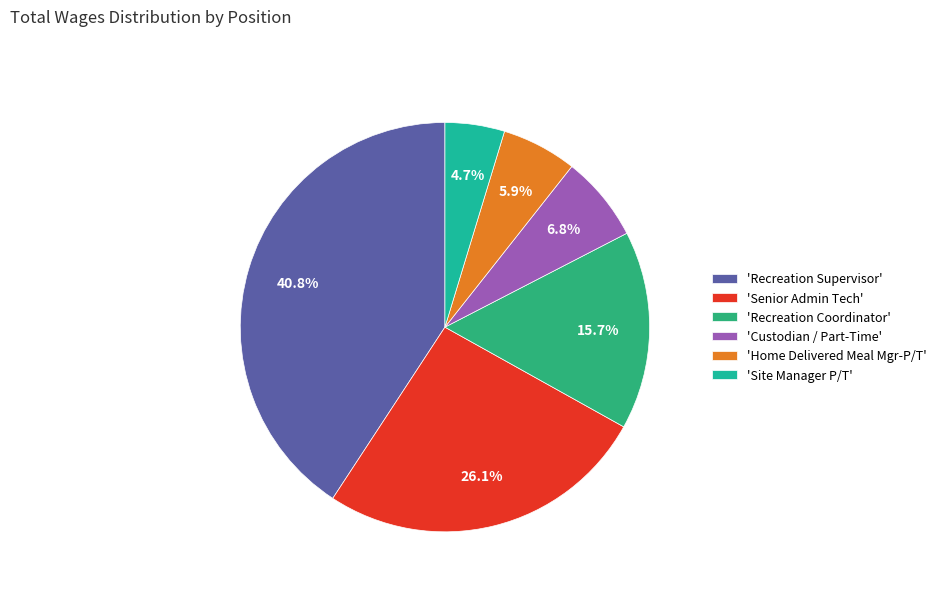

To the nearest percent, what is the difference between the largest and smallest slice percentages?

36%